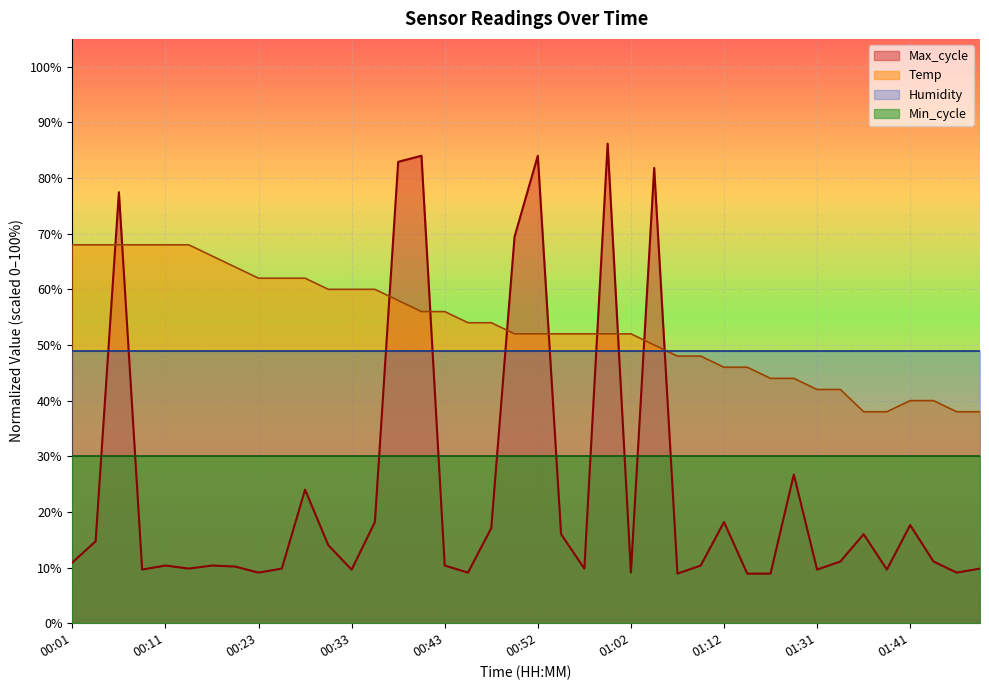

Between which two adjacent categories do Temp and Max_cycle first intersect?

00:04 and 00:06